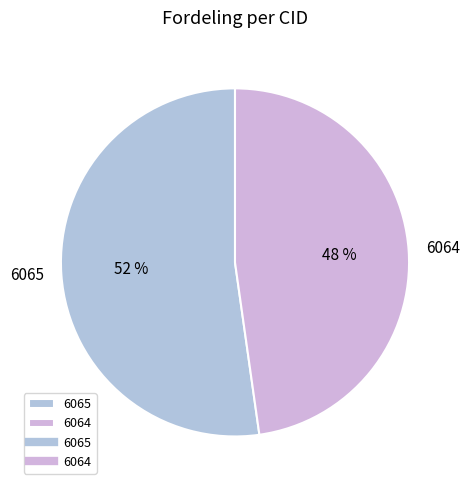

To the nearest percent, what is the average slice percentage?

50%